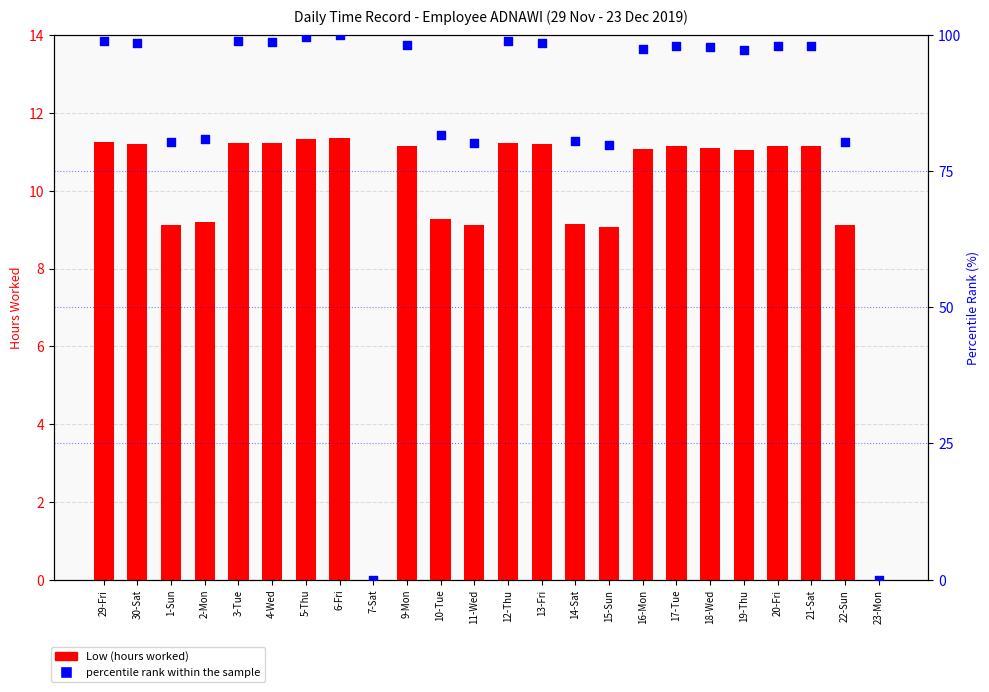

Which series has the largest total across all categories?

percentile rank within the sample